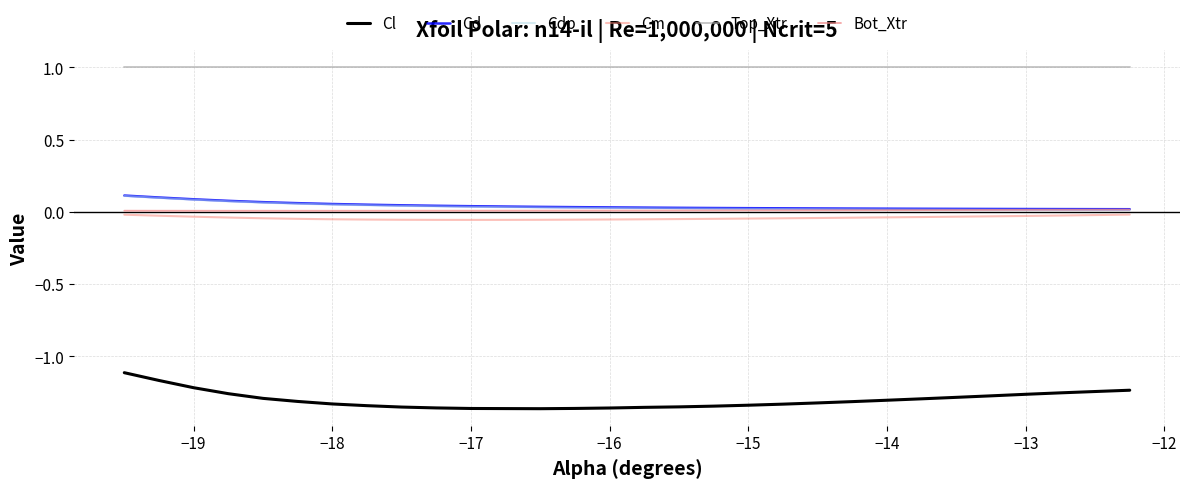

True or false: Cl and Top_Xtr intersect in this chart.

False